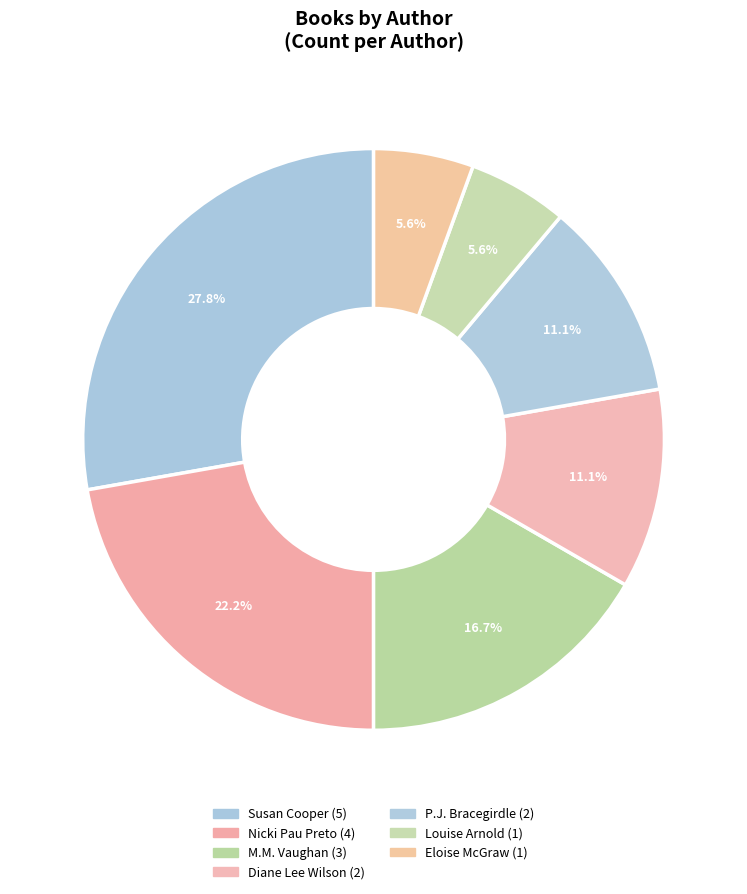

Which slice is the largest?

Susan Cooper (706255)